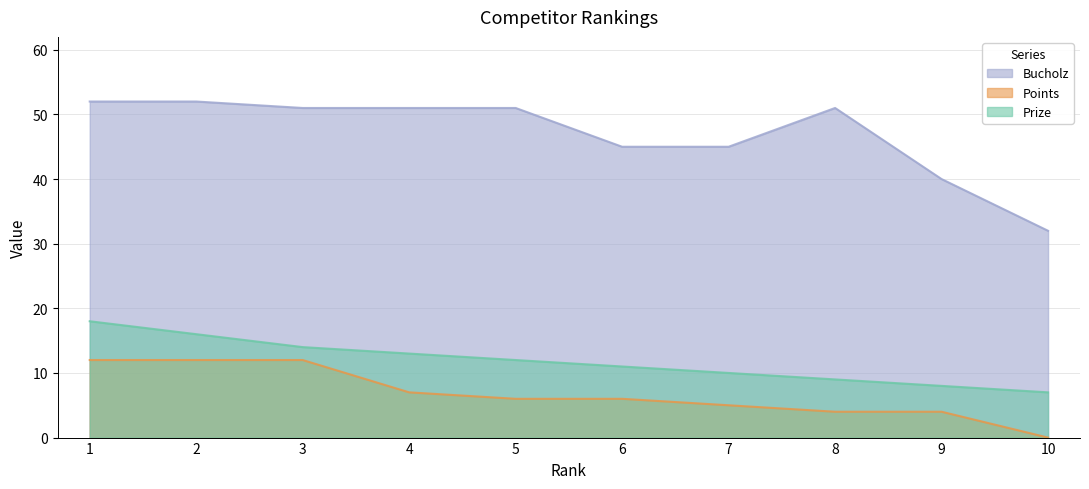

What is the approximate value of Points at 8?

4